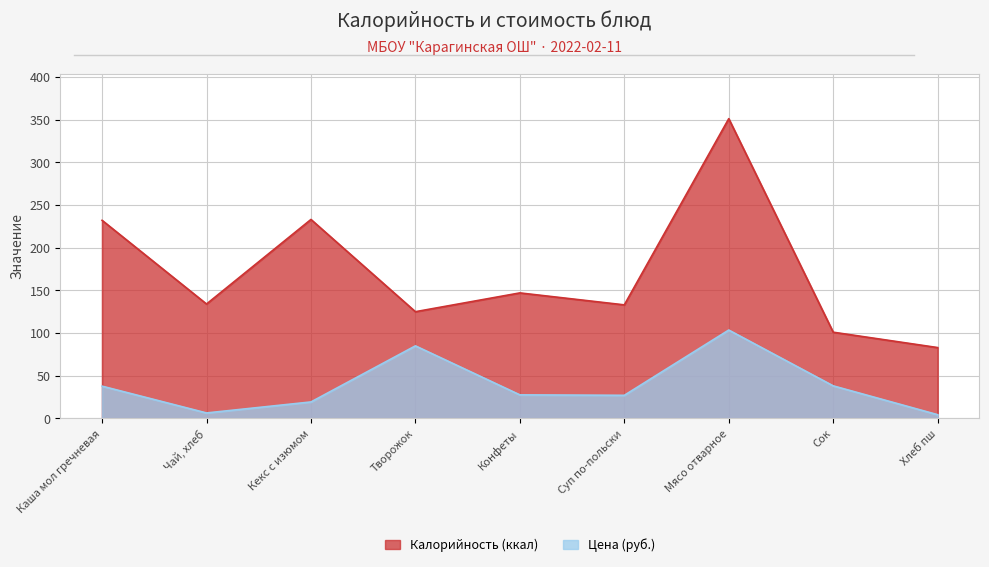

At which label is Цена closest to 53?

Сок